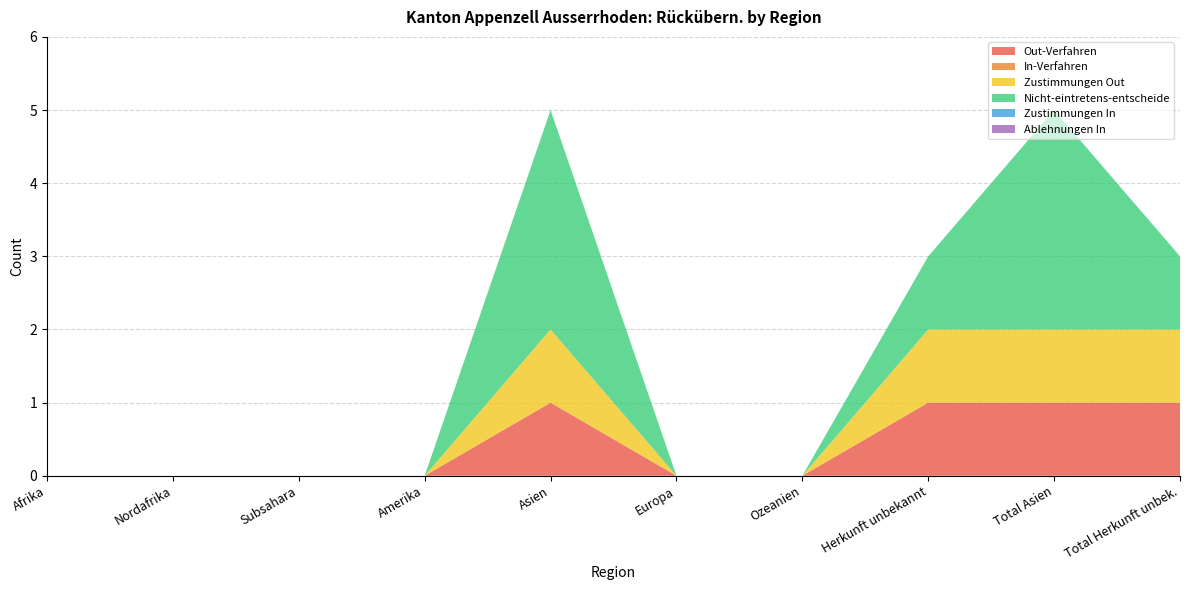

Reading left to right, extract all data points from this chart.

Out-Verfahren: Afrika=0	Nordafrika=0	Subsahara=0	Amerika=0	Asien=1	Europa=0	Ozeanien=0	Herkunft unbekannt=1	Total Asien=1	Total Herkunft unbek.=1
In-Verfahren: Afrika=0	Nordafrika=0	Subsahara=0	Amerika=0	Asien=0	Europa=0	Ozeanien=0	Herkunft unbekannt=0	Total Asien=0	Total Herkunft unbek.=0
Zustimmungen Out: Afrika=0	Nordafrika=0	Subsahara=0	Amerika=0	Asien=1	Europa=0	Ozeanien=0	Herkunft unbekannt=1	Total Asien=1	Total Herkunft unbek.=1
Nicht-eintretens-entscheide: Afrika=0	Nordafrika=0	Subsahara=0	Amerika=0	Asien=3	Europa=0	Ozeanien=0	Herkunft unbekannt=1	Total Asien=3	Total Herkunft unbek.=1
Zustimmungen In: Afrika=0	Nordafrika=0	Subsahara=0	Amerika=0	Asien=0	Europa=0	Ozeanien=0	Herkunft unbekannt=0	Total Asien=0	Total Herkunft unbek.=0
Ablehnungen In: Afrika=0	Nordafrika=0	Subsahara=0	Amerika=0	Asien=0	Europa=0	Ozeanien=0	Herkunft unbekannt=0	Total Asien=0	Total Herkunft unbek.=0